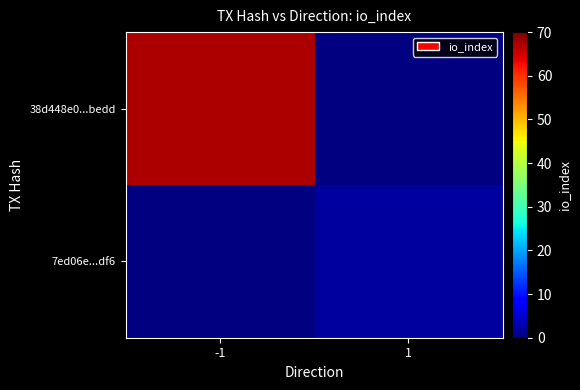

What is the greatest value displayed?

67.0